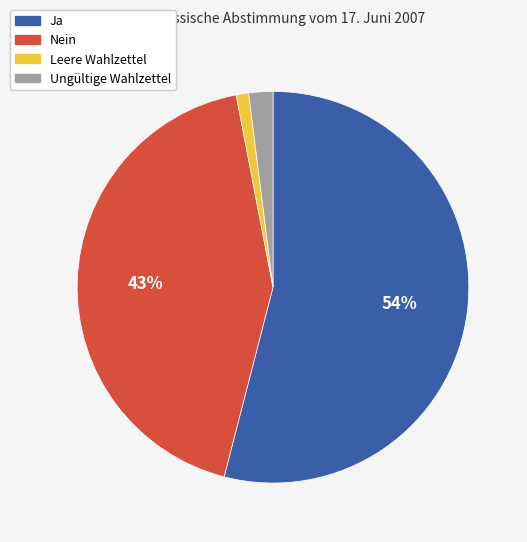

Count the number of slices in the pie.

4